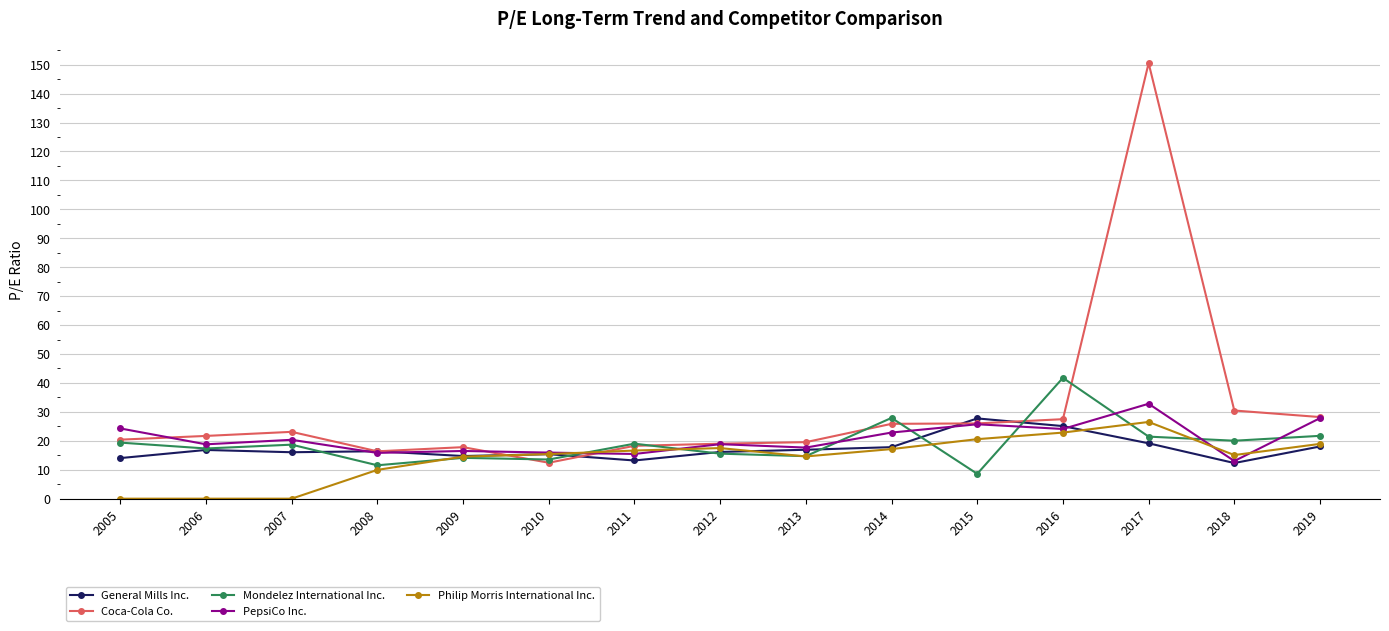

What is the maximum value shown in the chart?

150.5